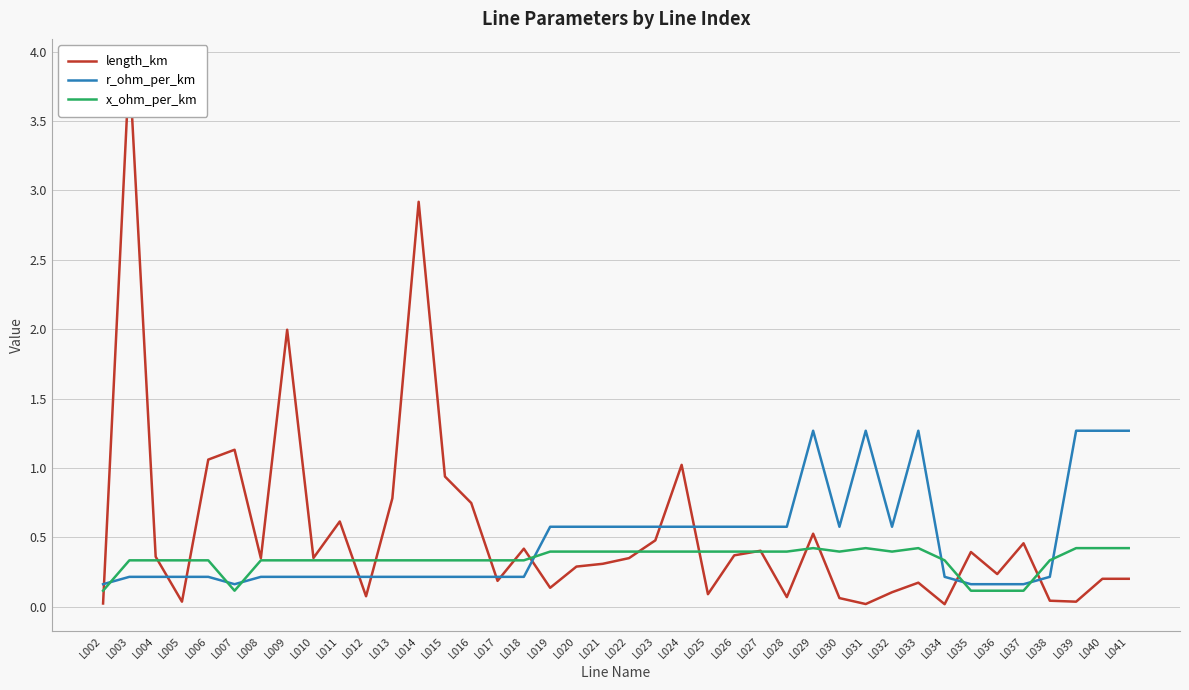

What is the sum of the r_ohm_per_km values at L017 and L034?

0.4